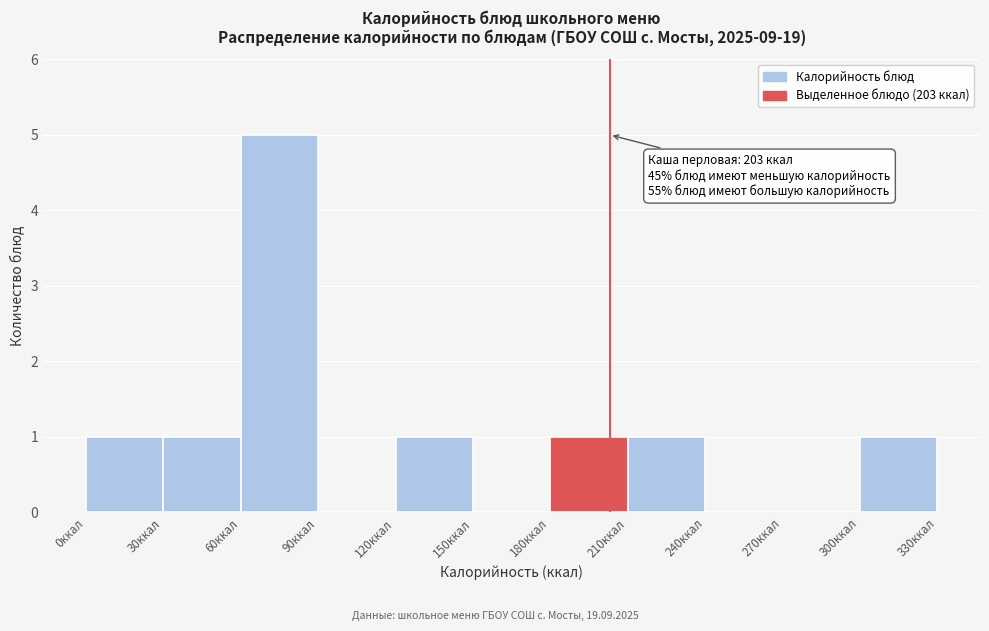

Over which range of the x-axis is the bar tallest?

60 to 90